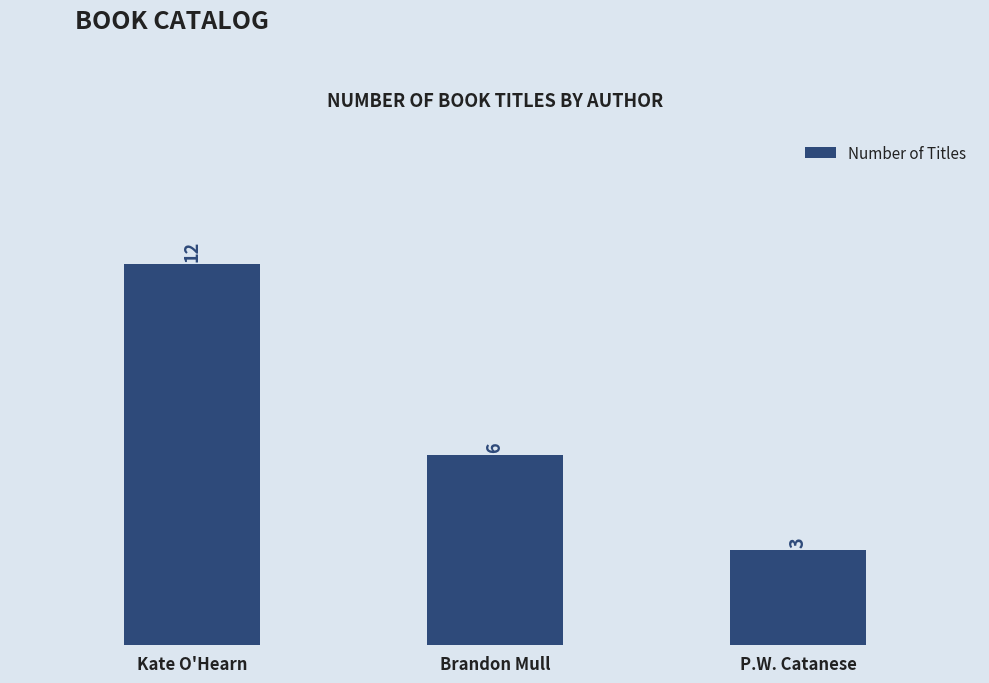

What is the difference between the maximum and second lowest values?

6